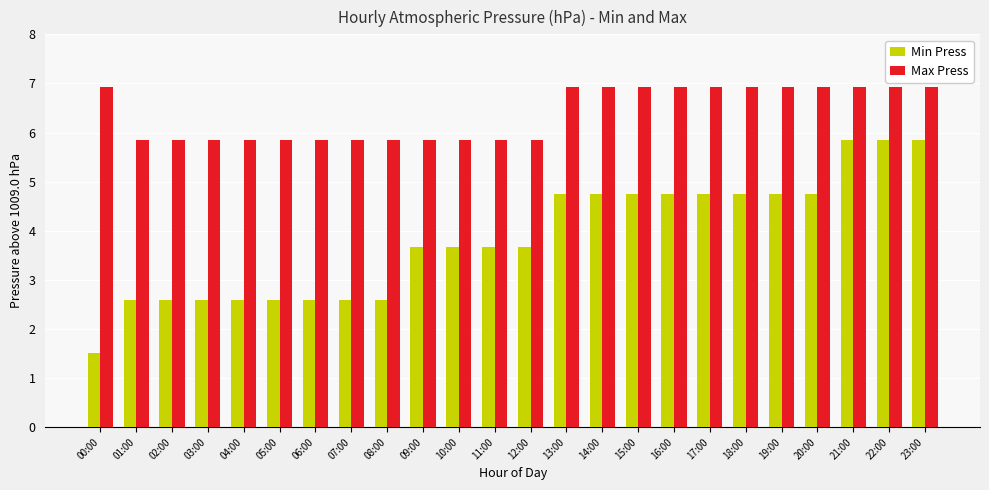

What is the difference between the highest and lowest values at 15:00?

2.2